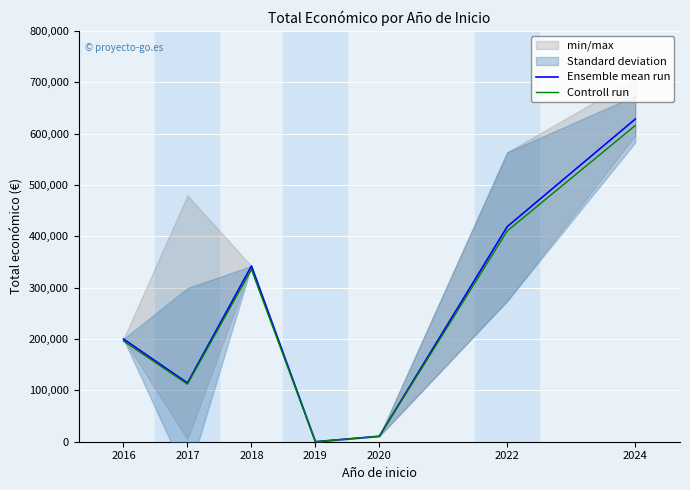

What is the difference between the maximum and minimum values in the Ensemble mean run series?

628179.6